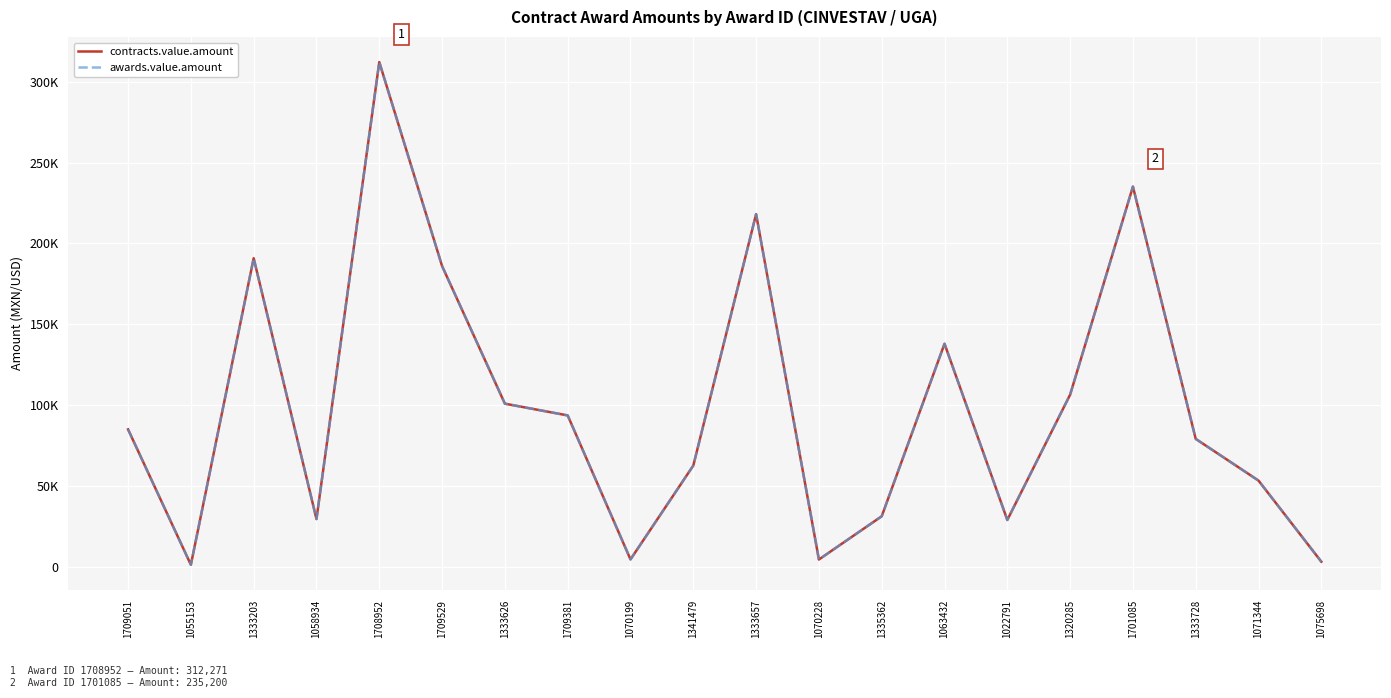

Does the chart have visible grid lines?

Yes